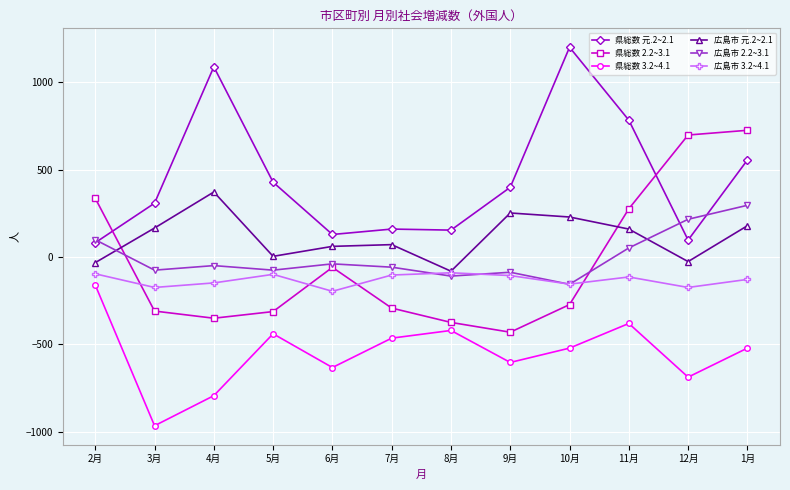

Which series has the largest total across all categories?

県総数 元.2~2.1